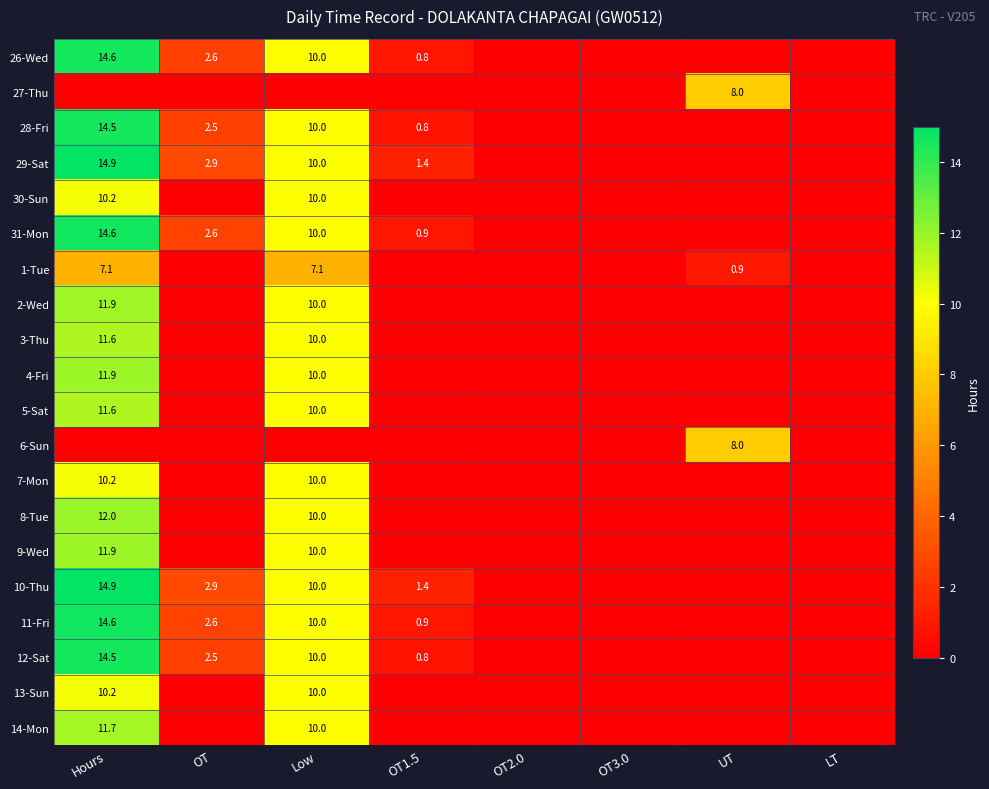

Is it true that 4-Fri equals 8.1 at Hours?

False